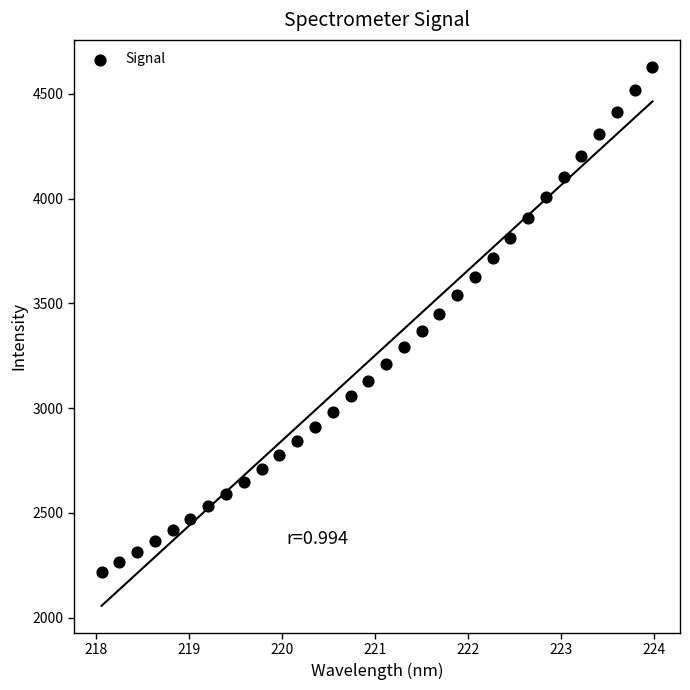

What is the range of Y values (max minus min)?

2411.4